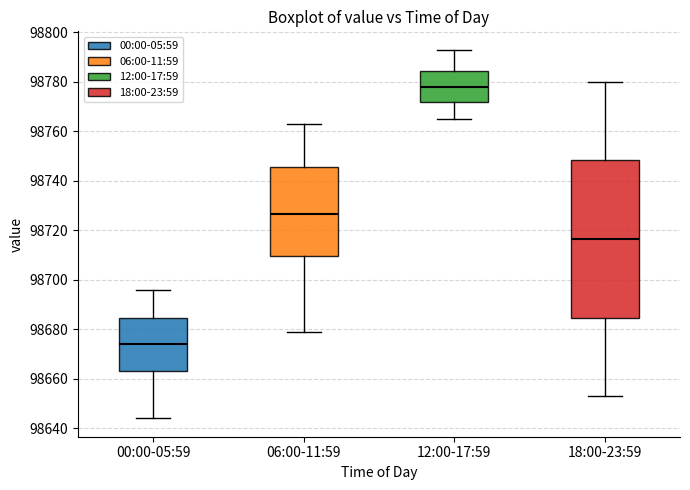

Which box has the lowest median line?

00:00-05:59